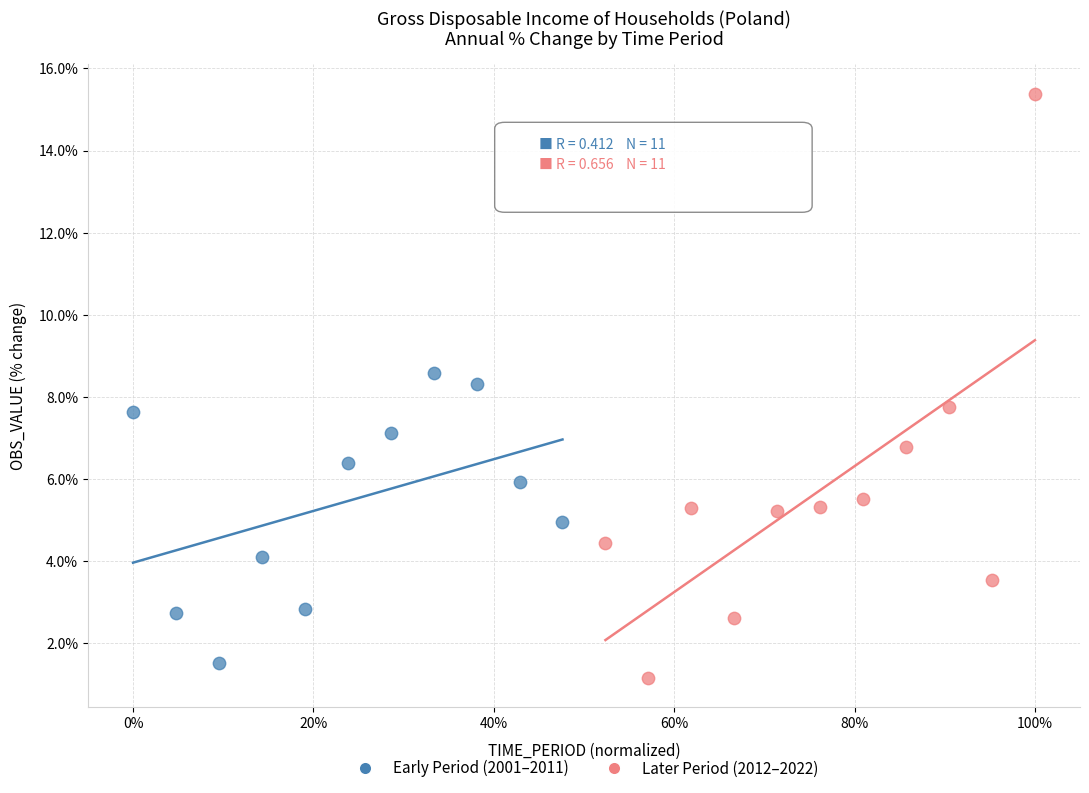

Which series reaches the maximum Y coordinate?

Later Period (2012–2022)